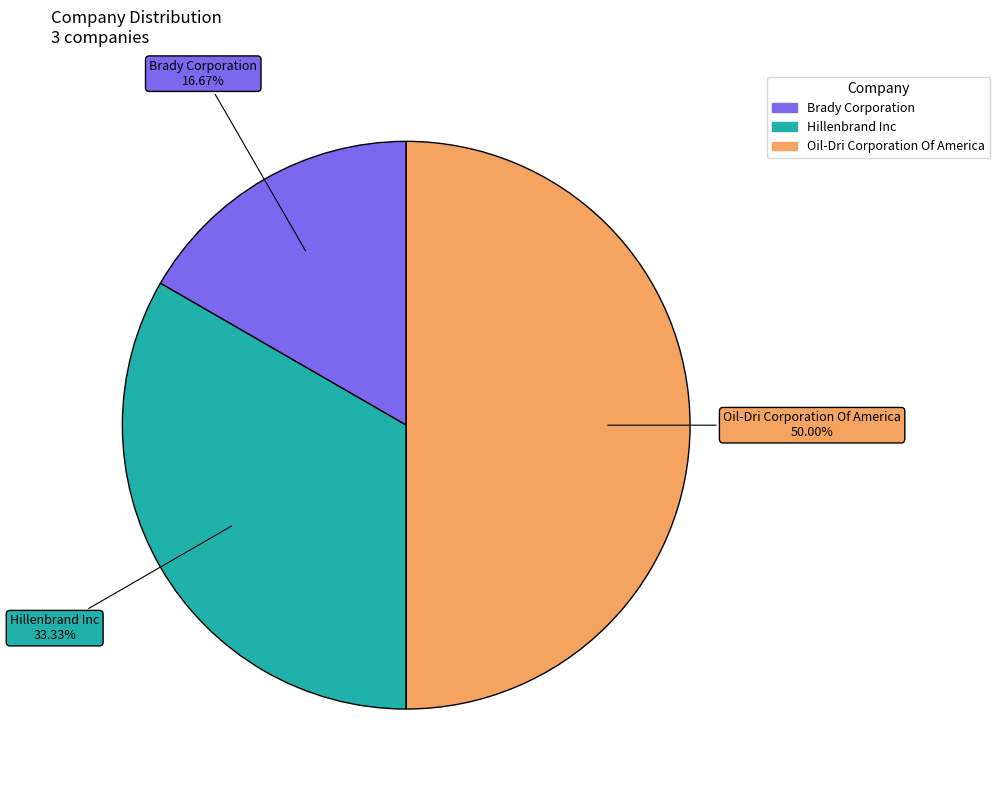

To the nearest percent, what is the difference between the Brady Corporation and Oil-Dri Corporation Of America slice percentages?

33%